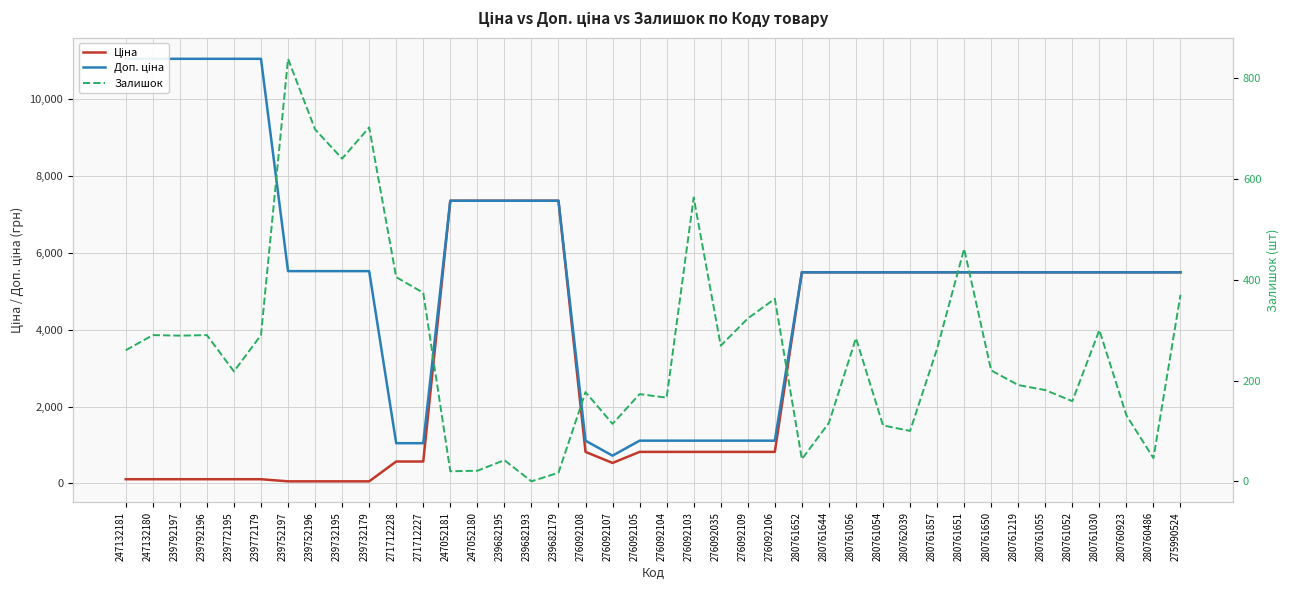

Which has a higher value, 239682179 or 280761052?

239682179